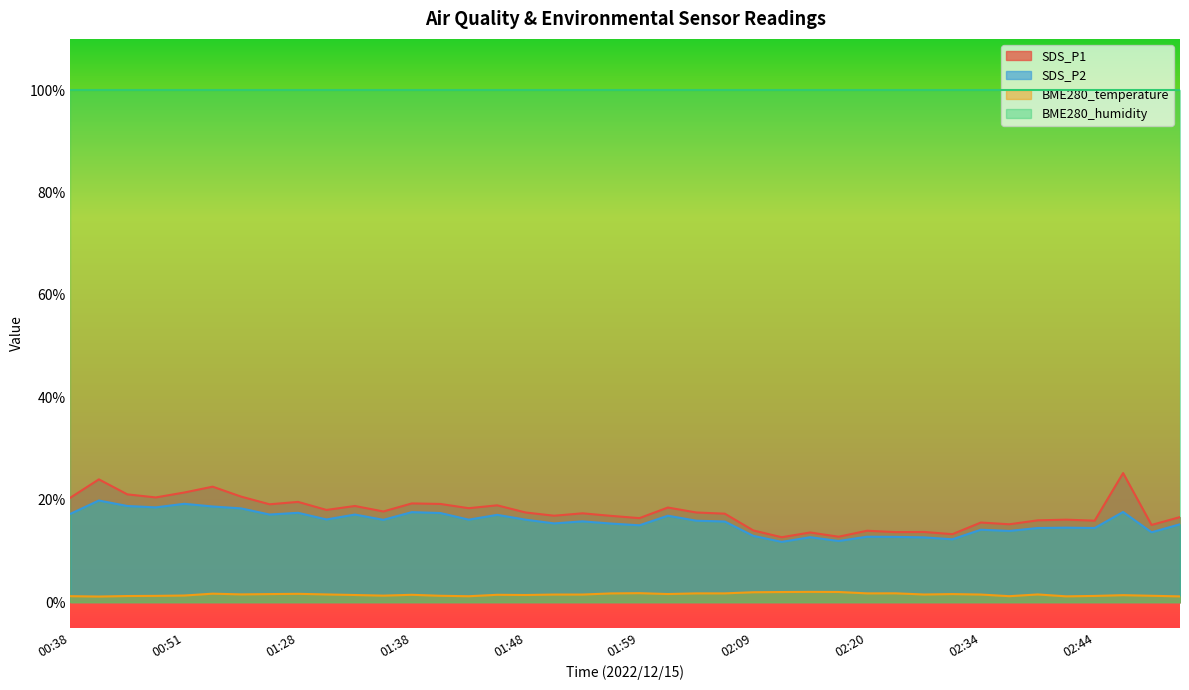

How many interior local peaks does the SDS_P2 series have?

13